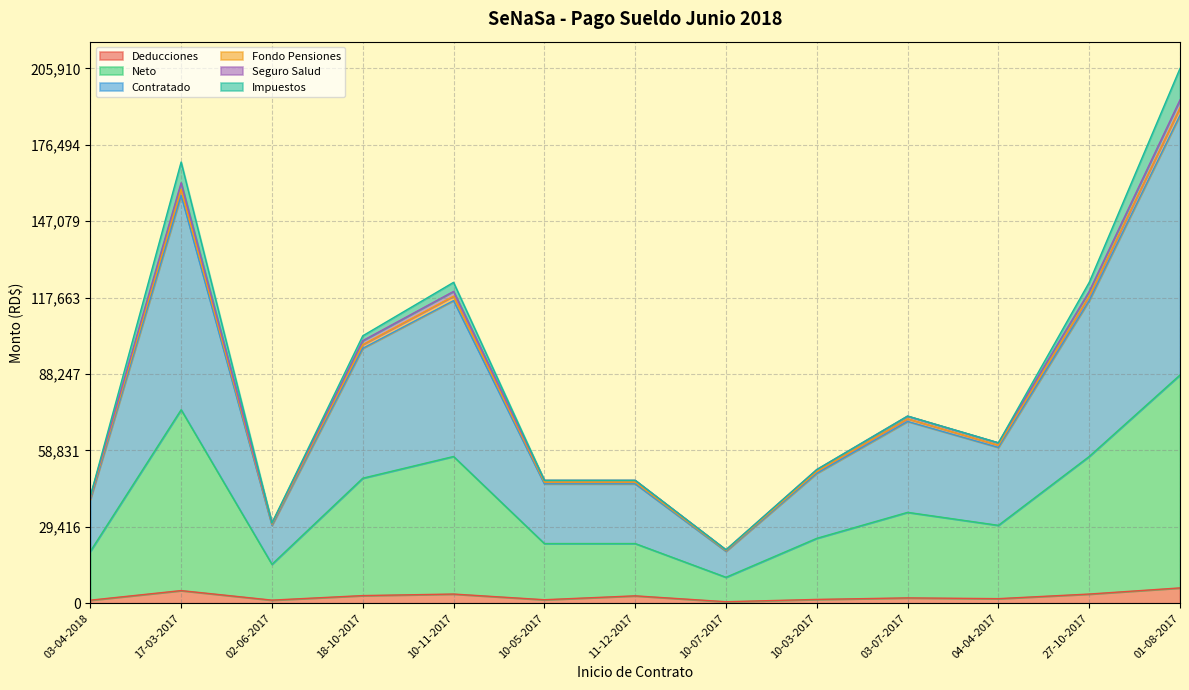

Is it true that Seguro Salud equals 71004.5 at 03-07-2017?

True